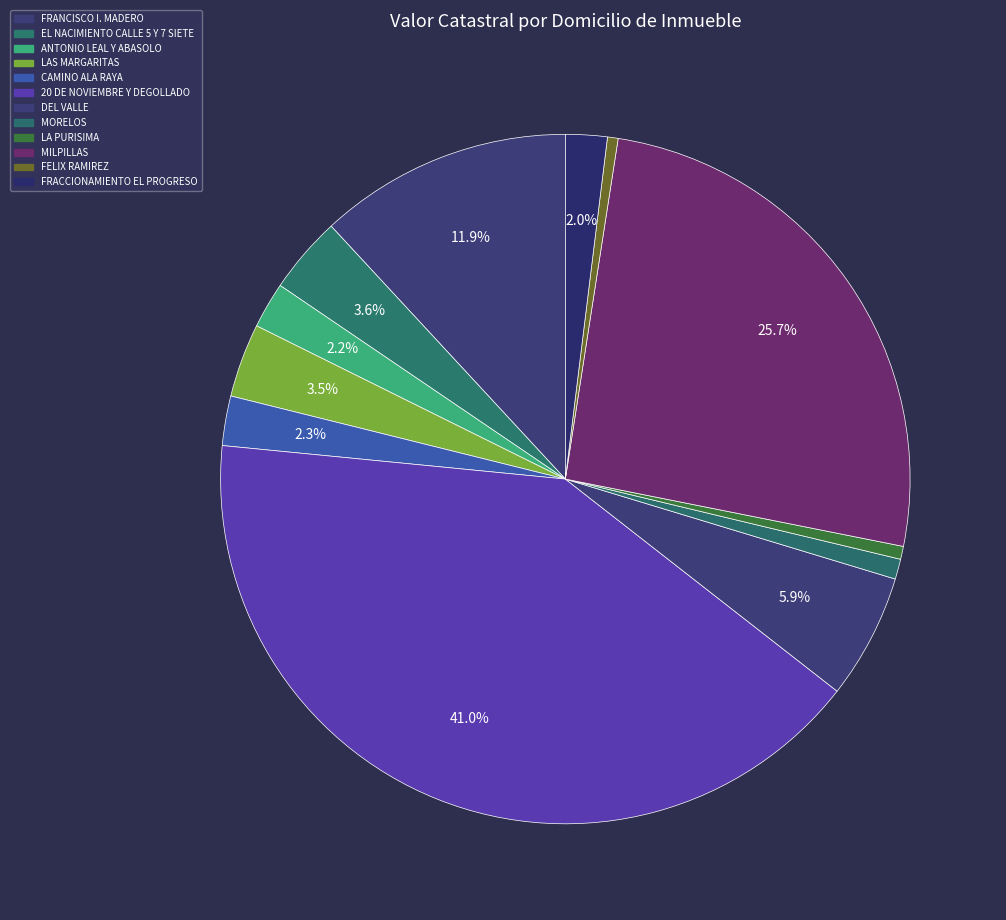

To the nearest percent, what percentage of the pie is ANTONIO LEAL Y ABASOLO?

2%